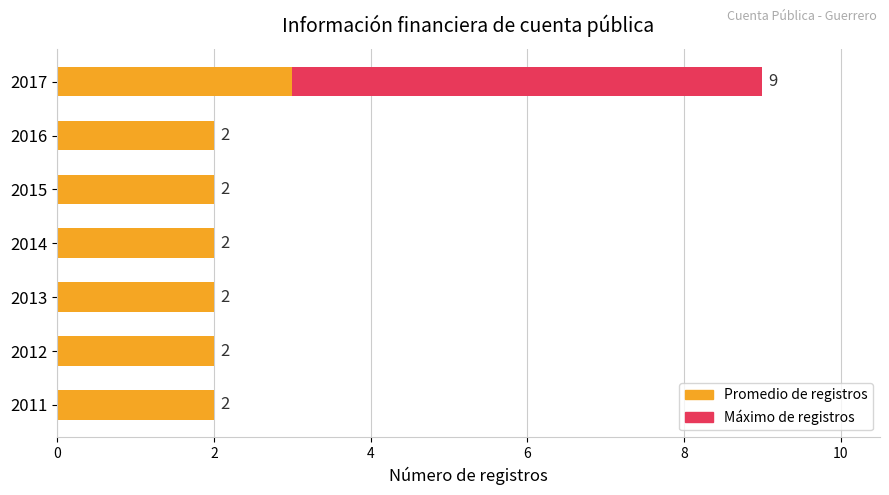

How many Promedio de registros values are between 2 and 3?

7